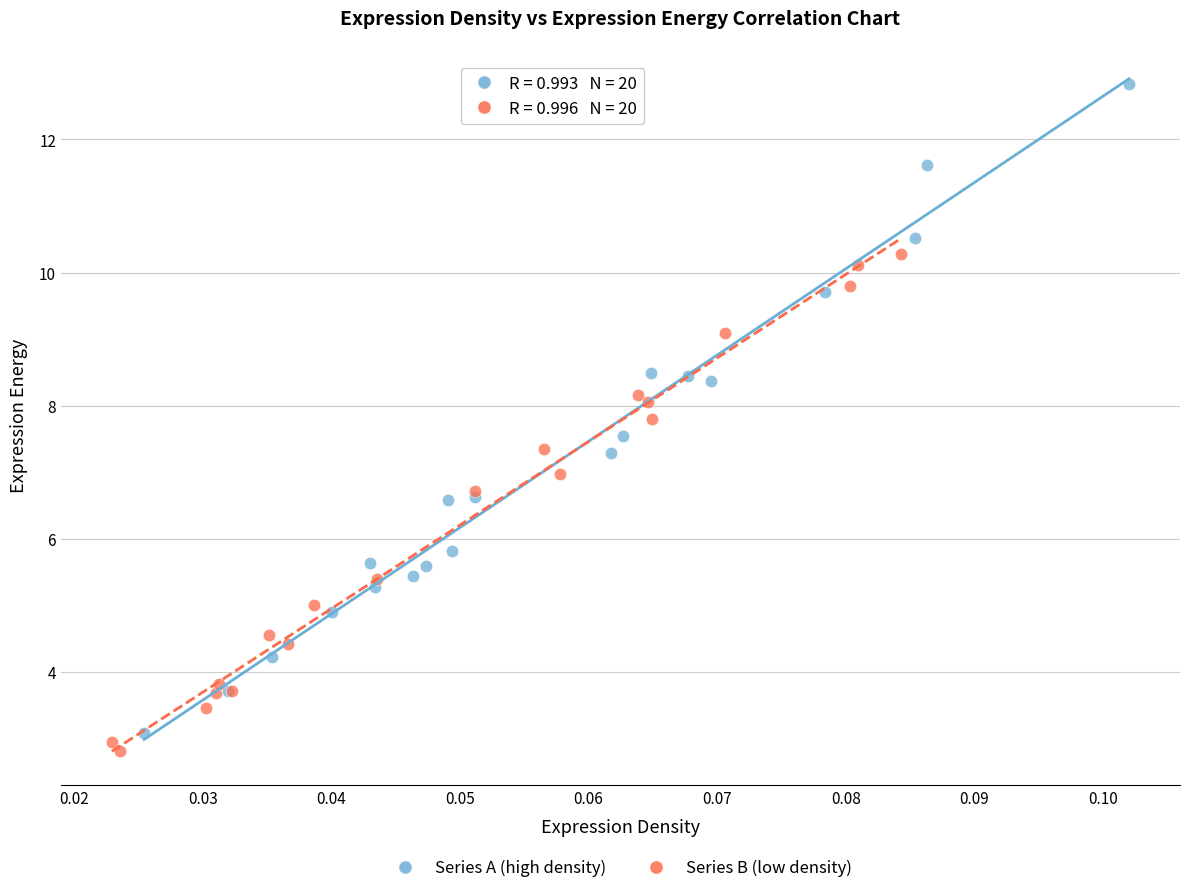

Which series reaches the maximum Y coordinate?

Series A (high density)